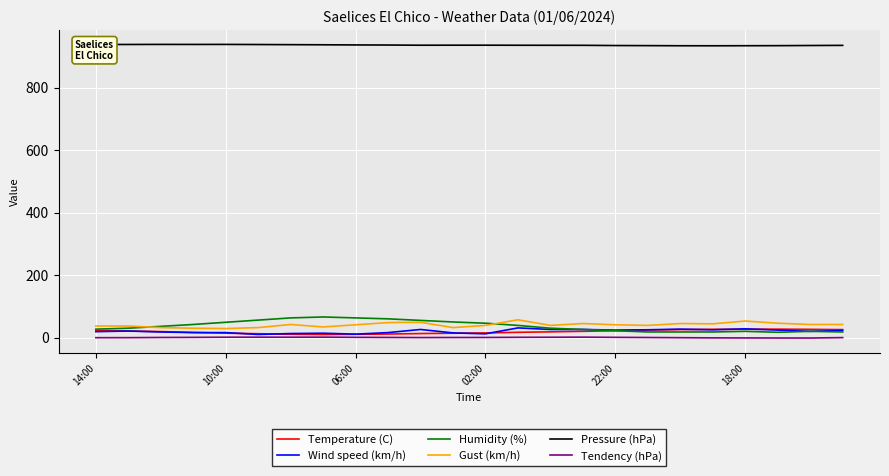

What is the maximum value for Pressure (hPa)?

938.3